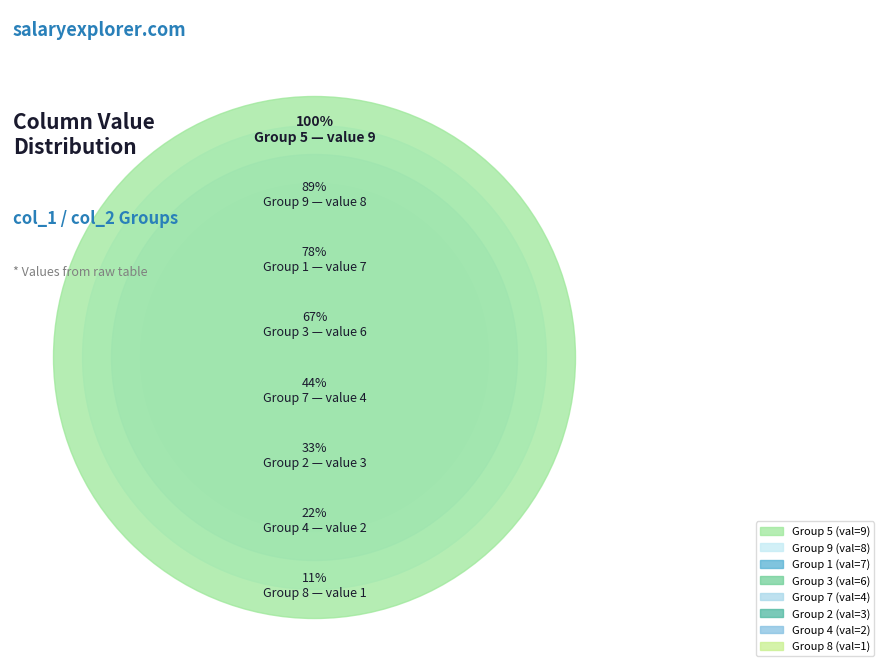

Which slice is the smallest?

8